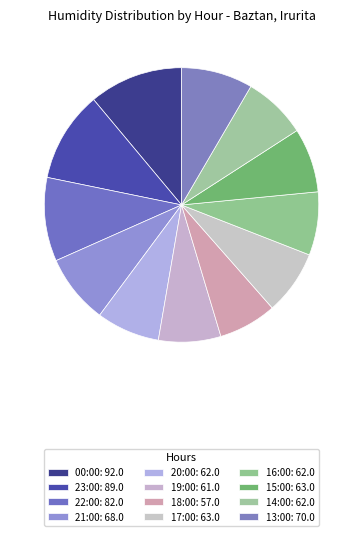

Which has a higher value, 18:00 or 15:00?

15:00